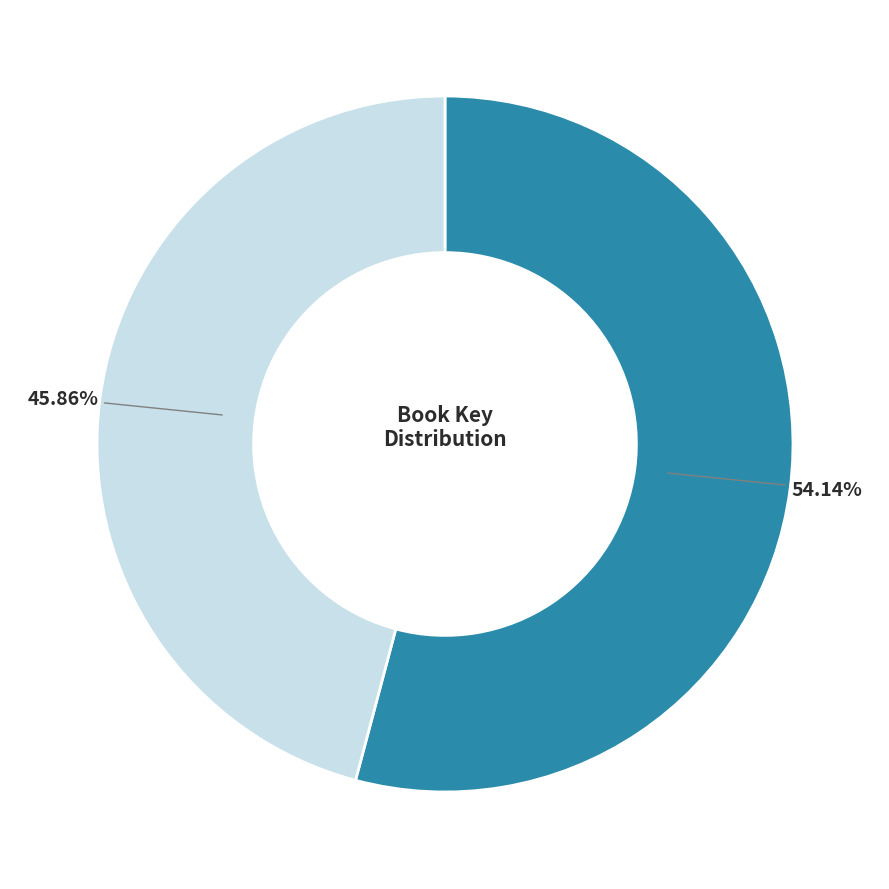

Does any single category account for the majority?

Yes